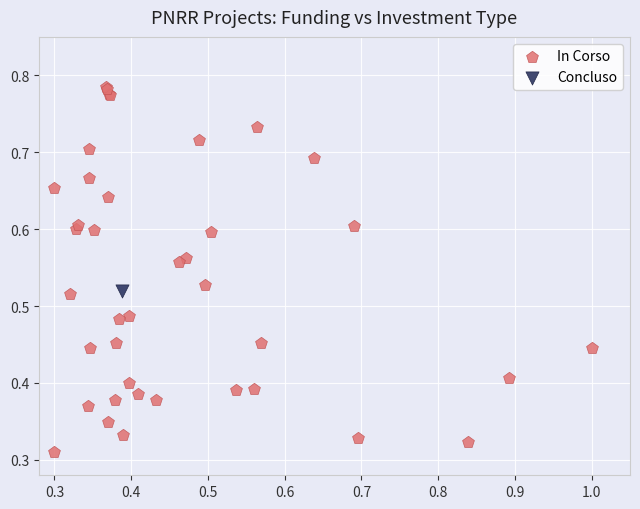

What are all the series names shown in the legend?

In Corso, Concluso